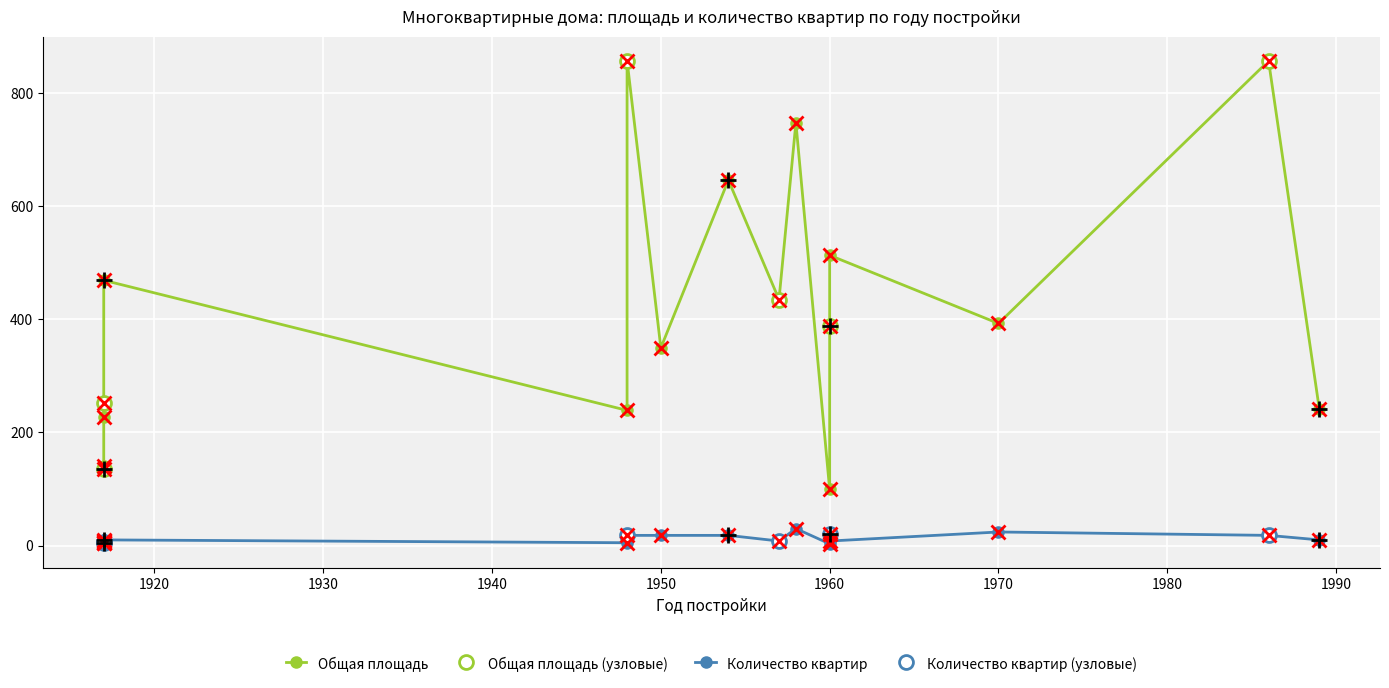

Is this an area chart (filled region under the line)?

No